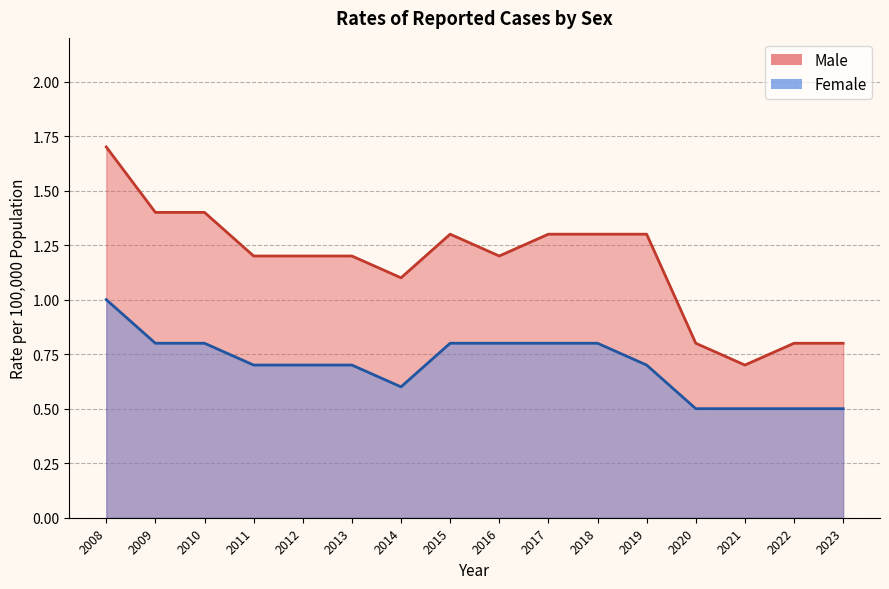

How many Female values are between 0 and 1?

16